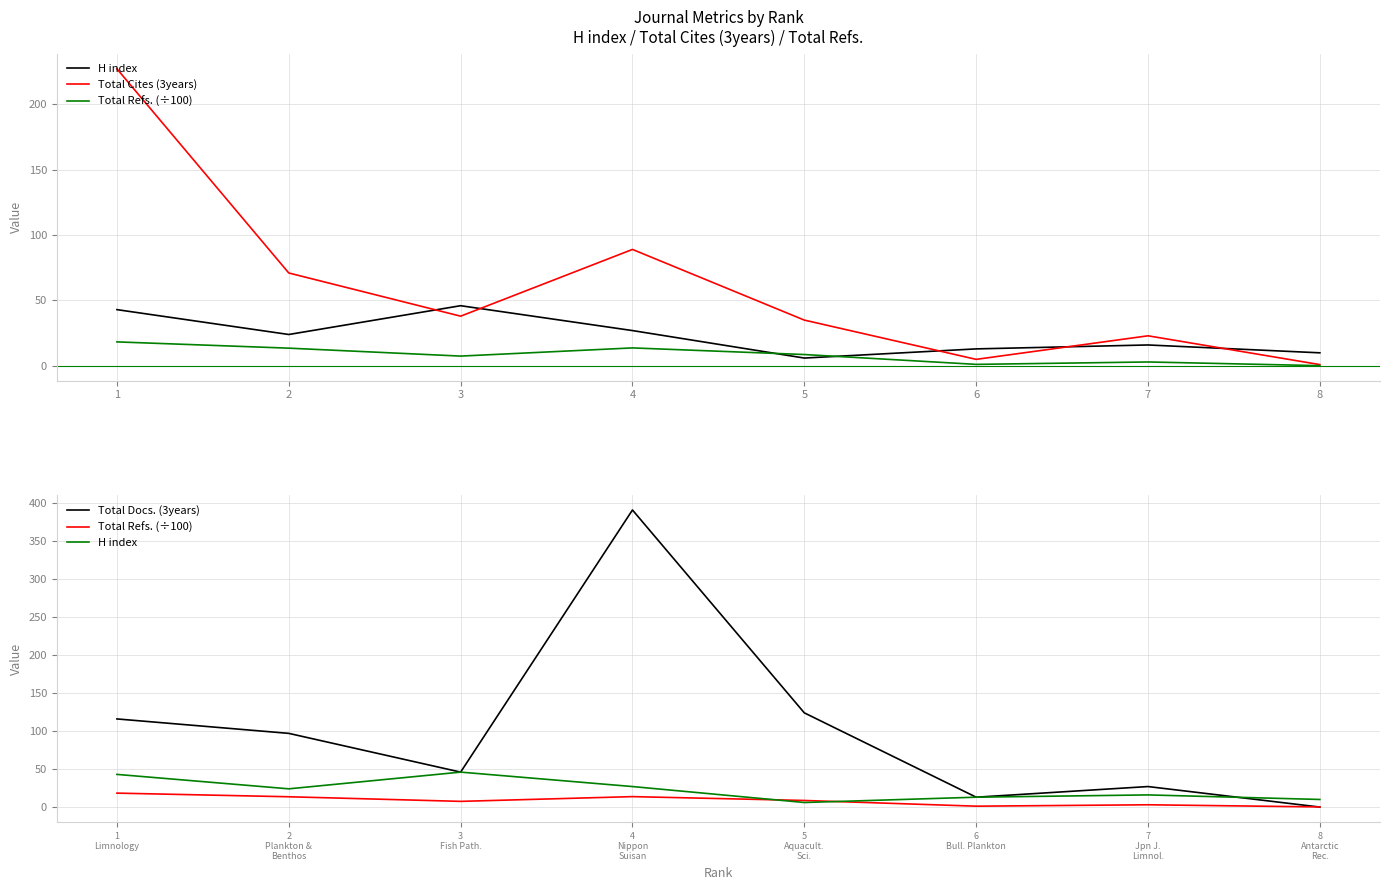

Where do H index and Total Refs. (÷100) first cross each other?

4 Nippon Suisan and 5 Aquacult. Sci.